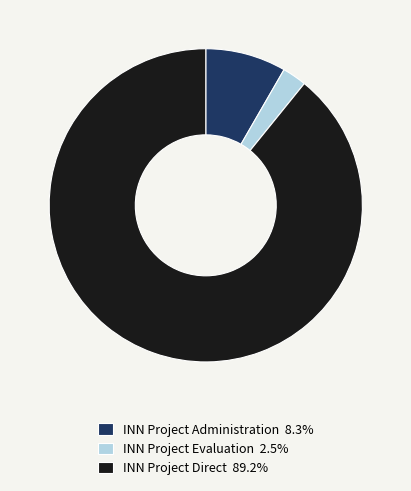

Do INN Project Administration and INN Project Evaluation together represent more than half of the pie?

No